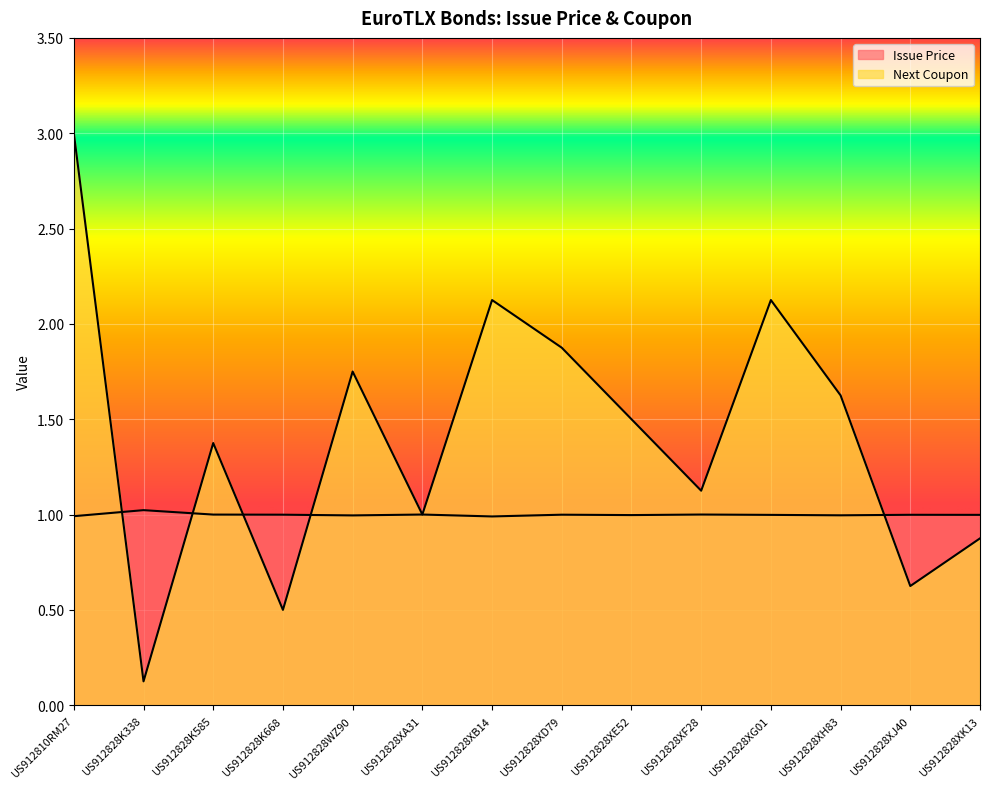

What is the average value of the Issue Price series?

1.0